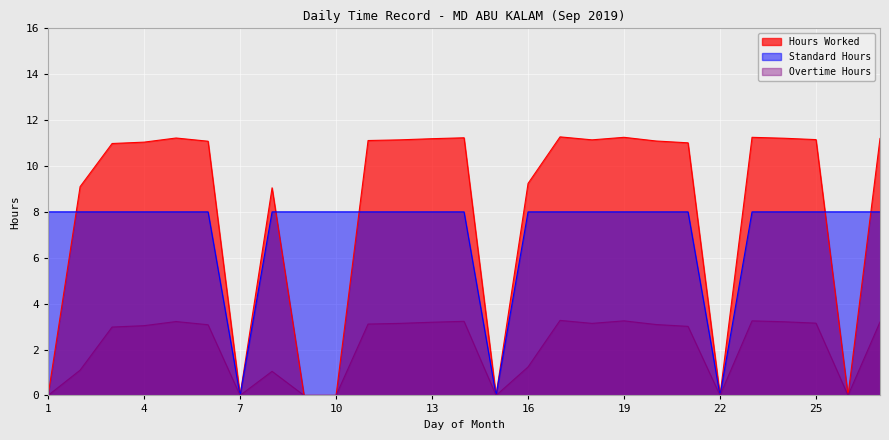

Reading left to right, list all the values displayed in this chart.

Hours Worked: 1=0.0	2=9.1	3=11.0	4=11.0	5=11.2	6=11.1	7=0.0	8=9.1	9=0.0	10=0.0	11=11.1	12=11.1	13=11.2	14=11.2	15=0.0	16=9.2	17=11.3	18=11.1	19=11.2	20=11.1	21=11.0	22=0.0	23=11.2	24=11.2	25=11.2	26=0.0	27=11.2
Standard Hours: 1=8.0	2=8.0	3=8.0	4=8.0	5=8.0	6=8.0	7=0.0	8=8.0	9=8.0	10=8.0	11=8.0	12=8.0	13=8.0	14=8.0	15=0.0	16=8.0	17=8.0	18=8.0	19=8.0	20=8.0	21=8.0	22=0.0	23=8.0	24=8.0	25=8.0	26=8.0	27=8.0
Overtime Hours: 1=0.0	2=1.1	3=3.0	4=3.0	5=3.2	6=3.1	7=0.0	8=1.1	9=0.0	10=0.0	11=3.1	12=3.1	13=3.2	14=3.2	15=0.0	16=1.2	17=3.3	18=3.1	19=3.2	20=3.1	21=3.0	22=0.0	23=3.2	24=3.2	25=3.1	26=0.0	27=3.2